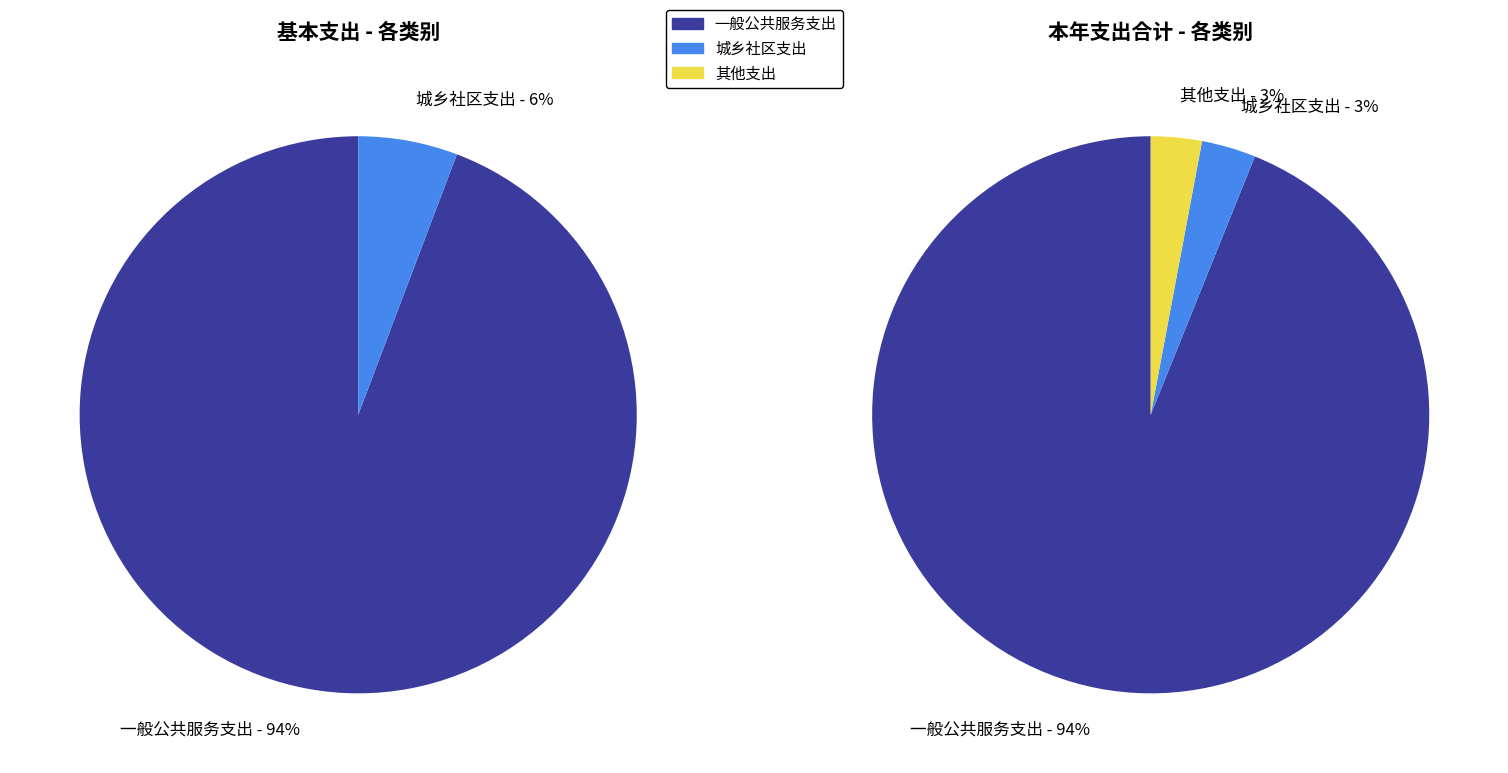

Which series has the largest range (max minus min)?

本年支出合计